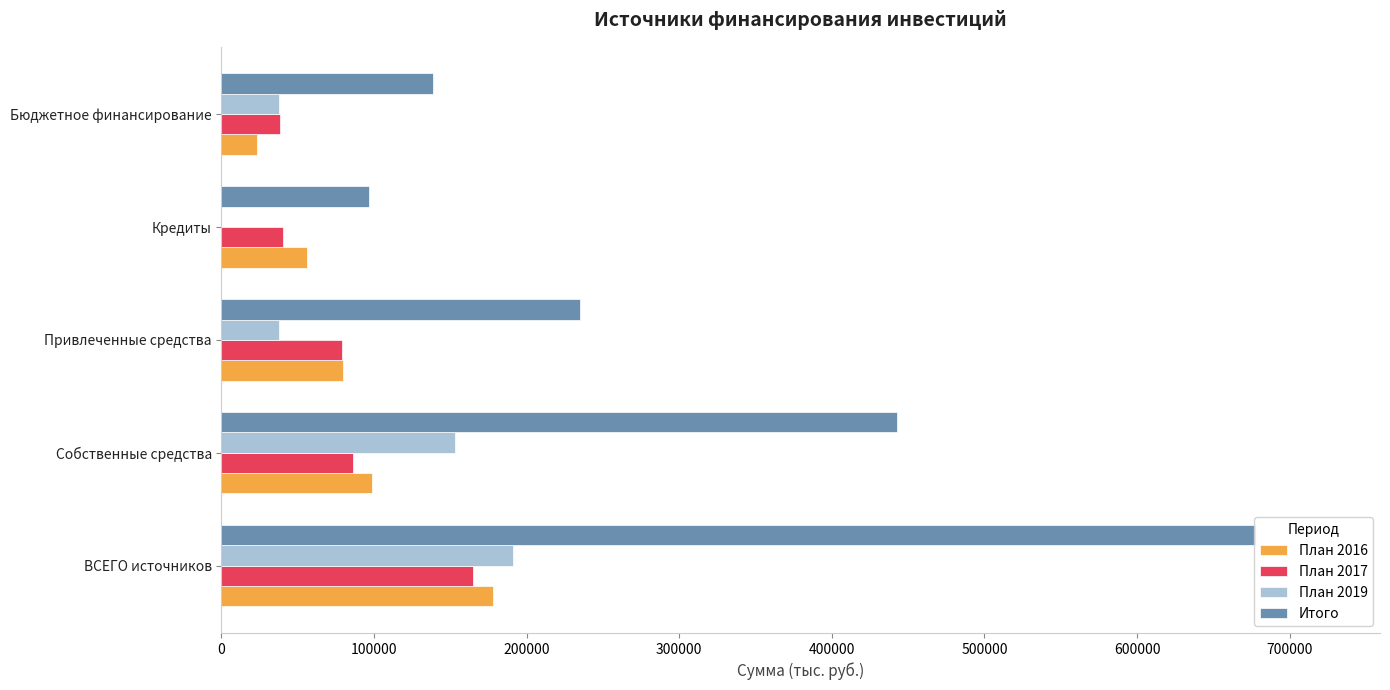

Count the number of data series in this chart.

4